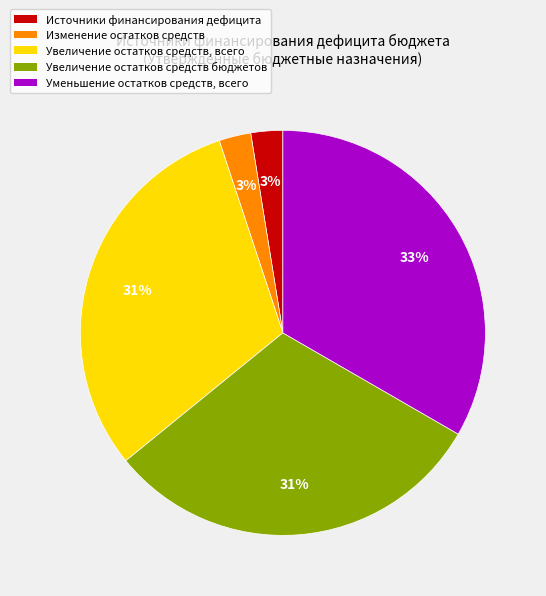

Is there any slice that represents more than half of the pie?

No